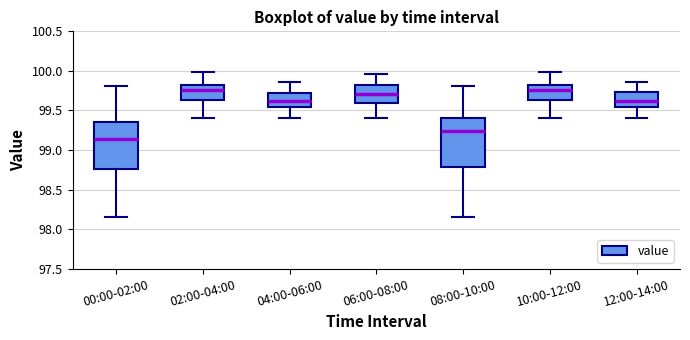

Where does the median line of the box for 12:00-14:00 sit on the y-axis? The values are not printed on the chart, so give them approximately, as read against the axis.

99.65